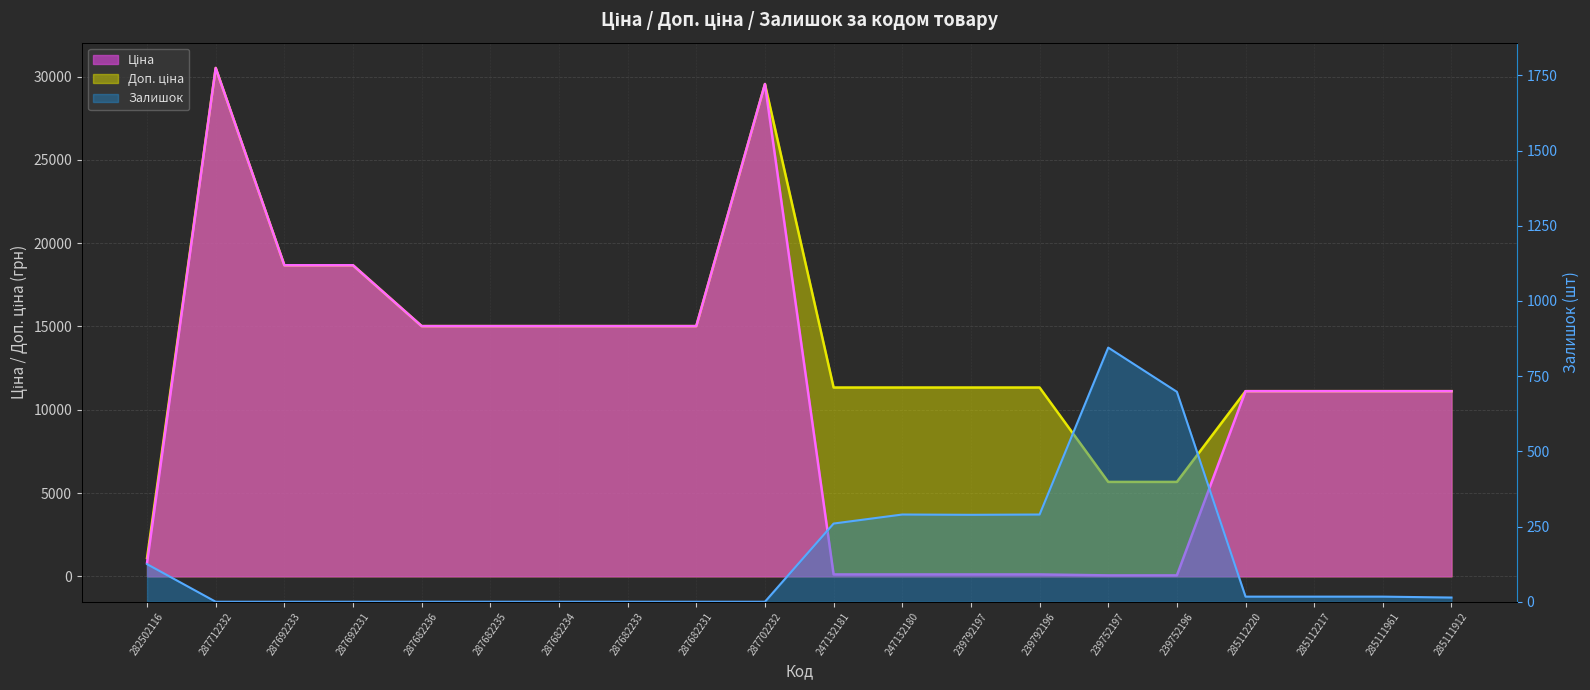

What is the difference between the maximum and minimum values in the Ціна series?

30455.7